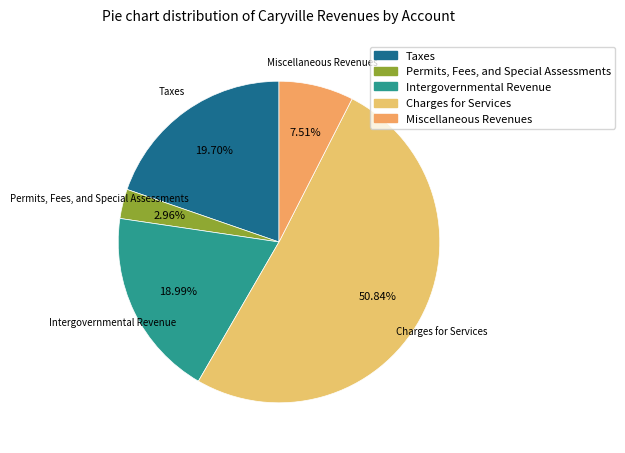

What is the total percentage of Intergovernmental Revenue and Permits, Fees, and Special Assessments?

22.0%